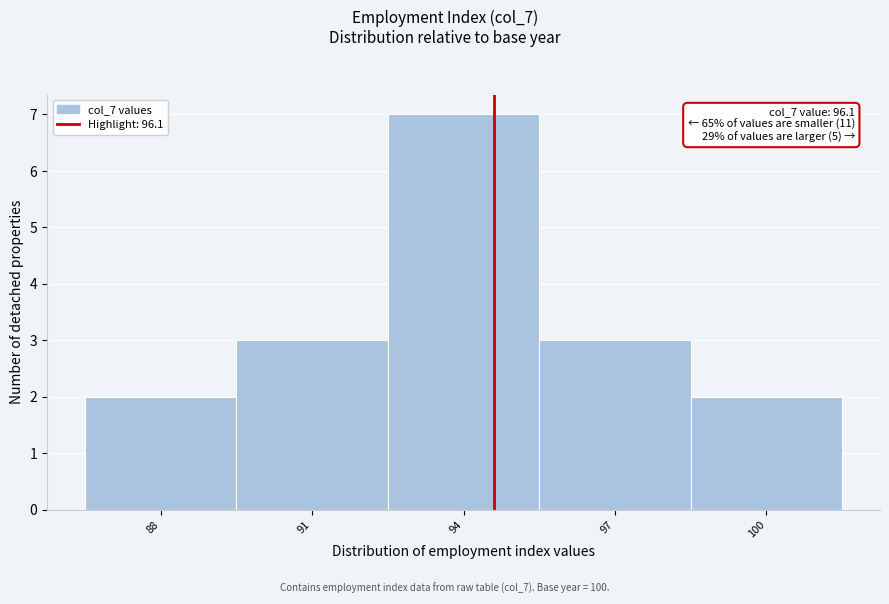

Reading left to right, list all the values displayed in this chart.

88=2	91=3	94=7	97=3	100=2